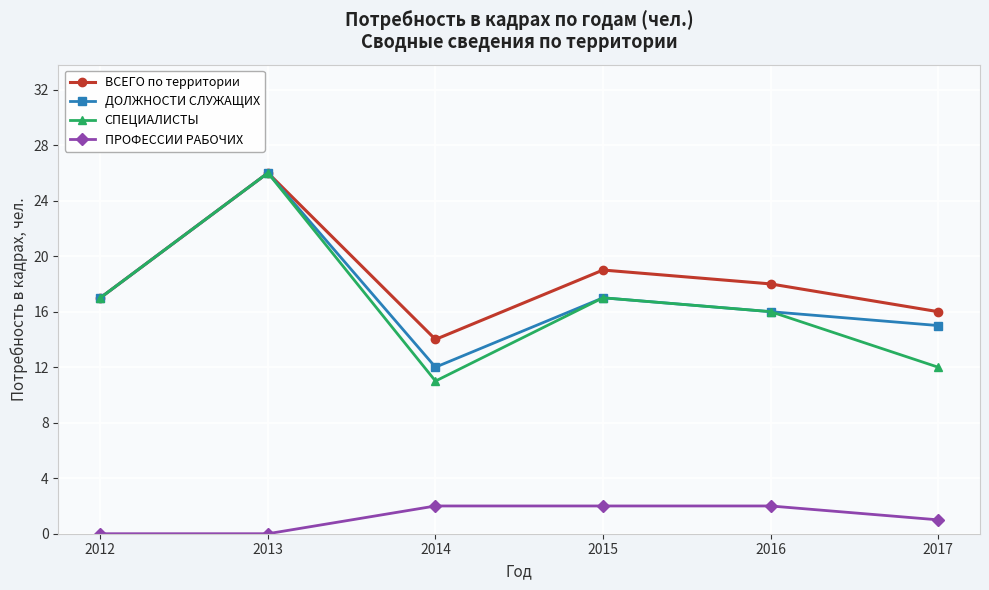

Reading left to right, list all the values displayed in this chart.

ВСЕГО по территории: 17	26	14	19	18	16
ДОЛЖНОСТИ СЛУЖАЩИХ: 17	26	12	17	16	15
СПЕЦИАЛИСТЫ: 17	26	11	17	16	12
ПРОФЕССИИ РАБОЧИХ: 0	0	2	2	2	1